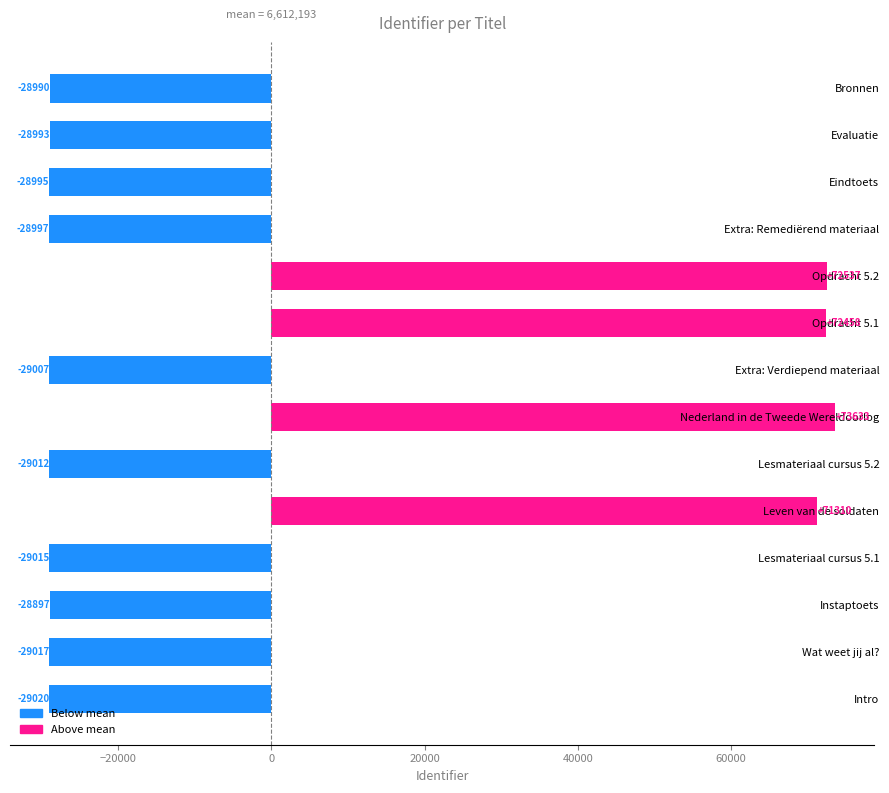

Rank the categories by value from lowest to highest.

Intro, Wat weet jij al?, Lesmateriaal cursus 5.1, Lesmateriaal cursus 5.2, Extra: Verdiepend materiaal, Extra: Remediërend materiaal, Eindtoets, Evaluatie, Bronnen, Instaptoets, Leven van de soldaten, Opdracht 5.1, Opdracht 5.2, Nederland in de Tweede Wereldoorlog